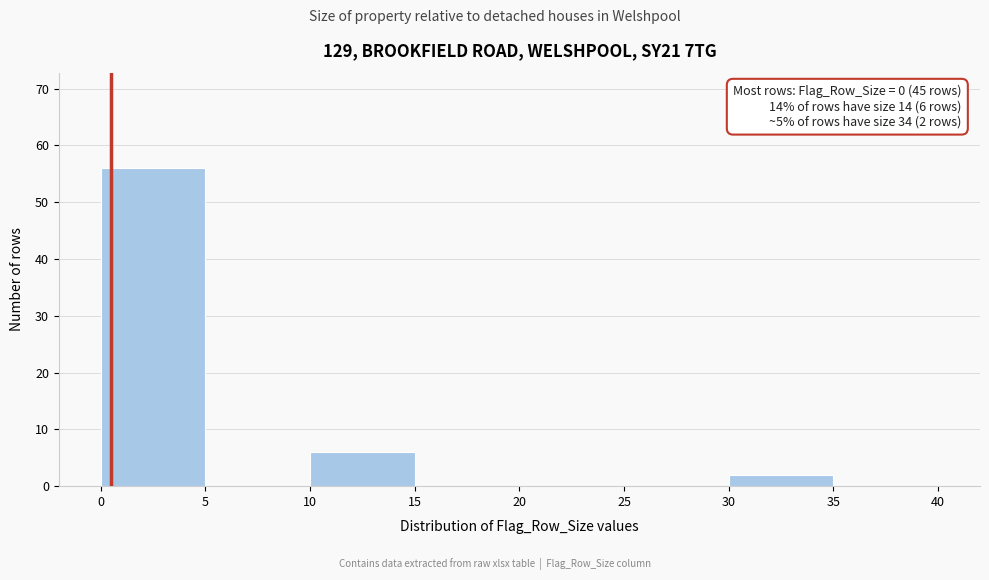

Which range on the x-axis has the tallest bar?

0 to 5